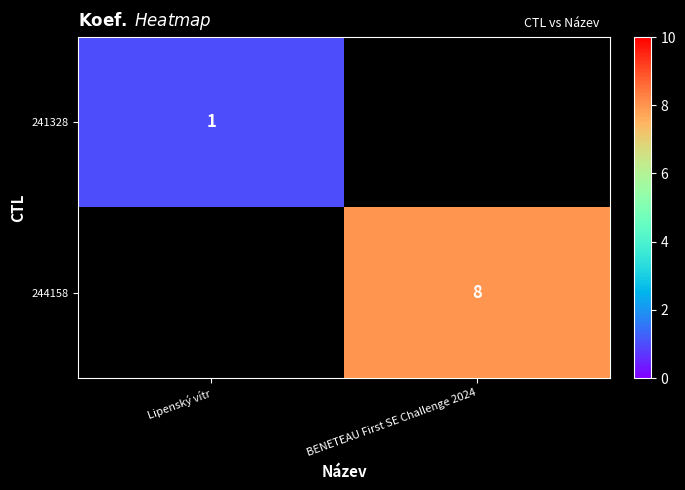

The value of 241328 at Lipenský vítr is 1. True or false?

True